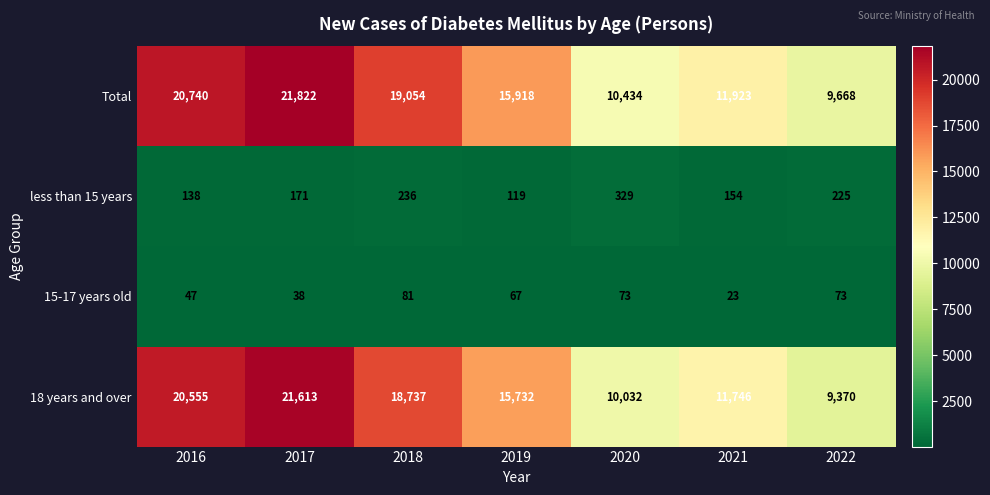

Count the 15-17 years old values in the range 38 to 73.

5